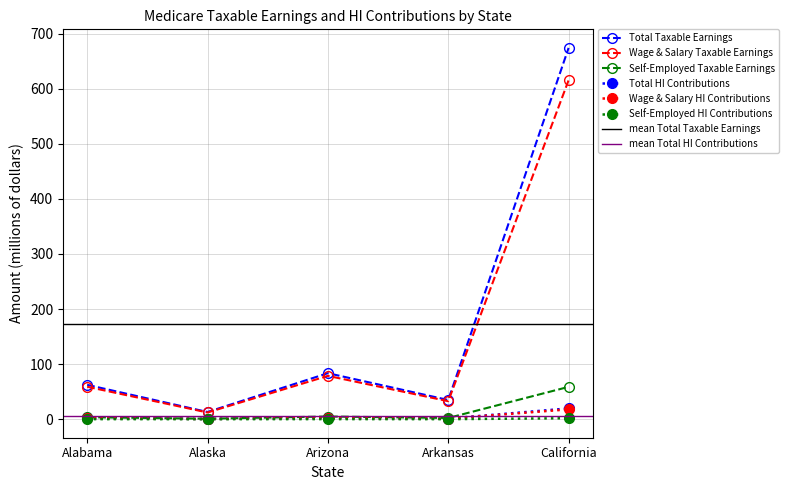

Where is Wage & Salary HI Contributions nearest to the value 9?

Arizona